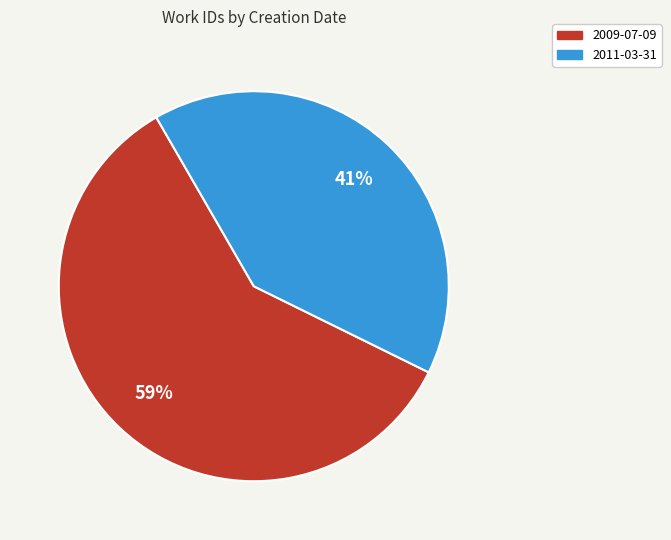

Which category has the biggest portion of the pie?

2009-07-09